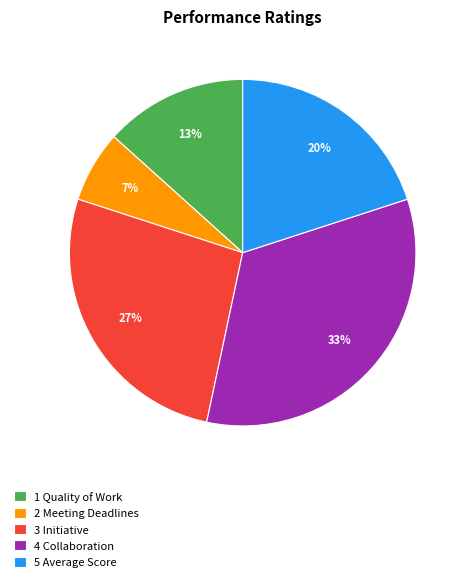

Which has a higher value, 1 Quality of Work or 3 Initiative?

3 Initiative